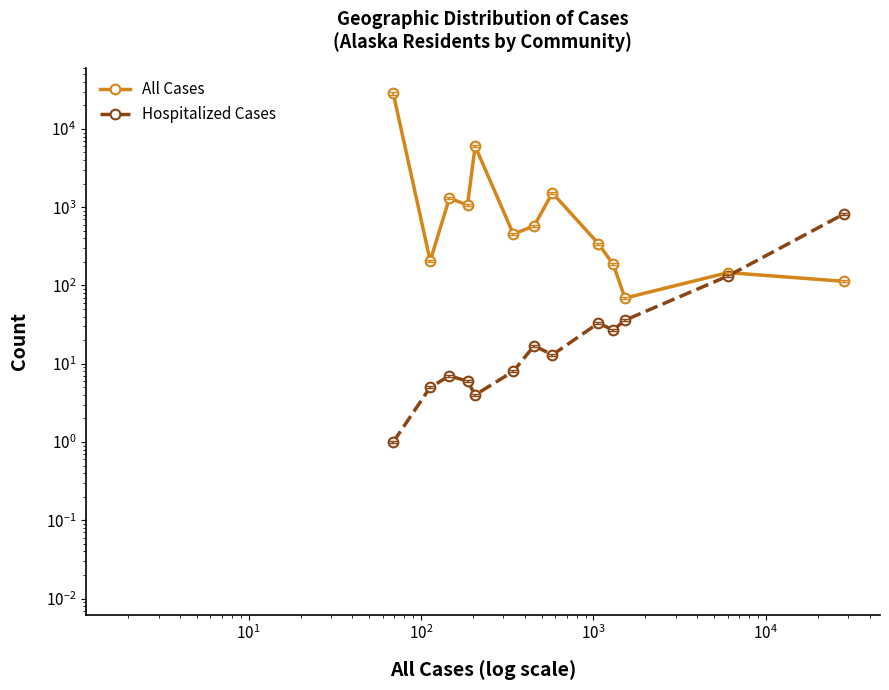

Does the chart have visible grid lines?

No